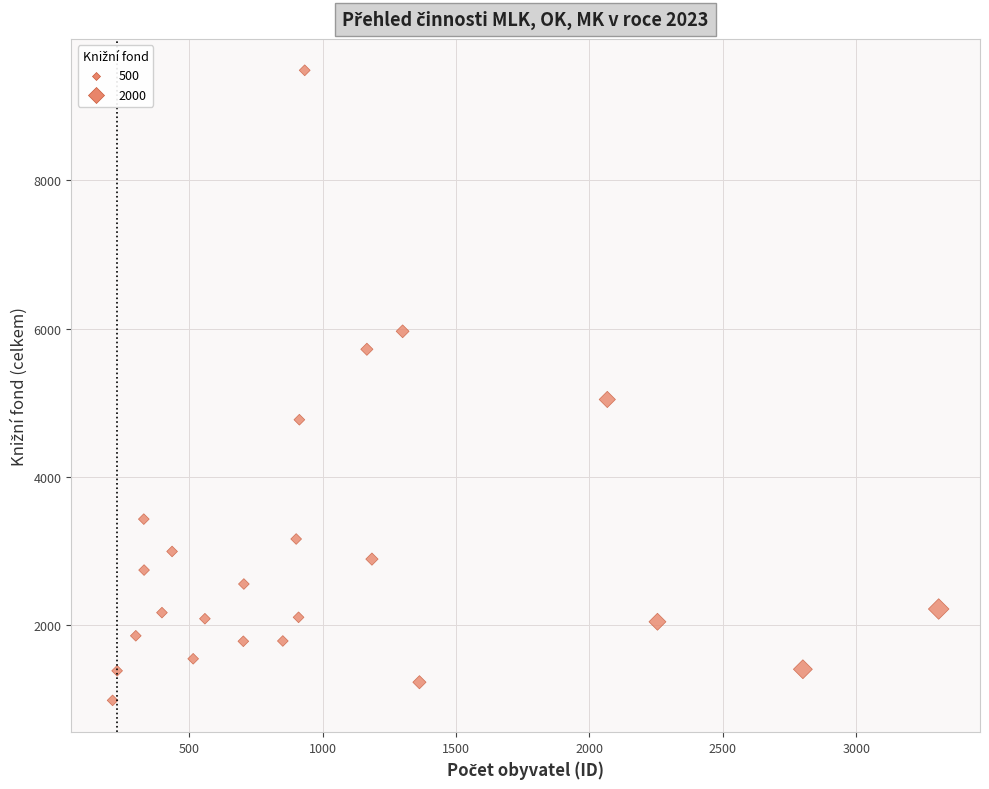

What Y value in the scatter plot is closest to 5236?

5046